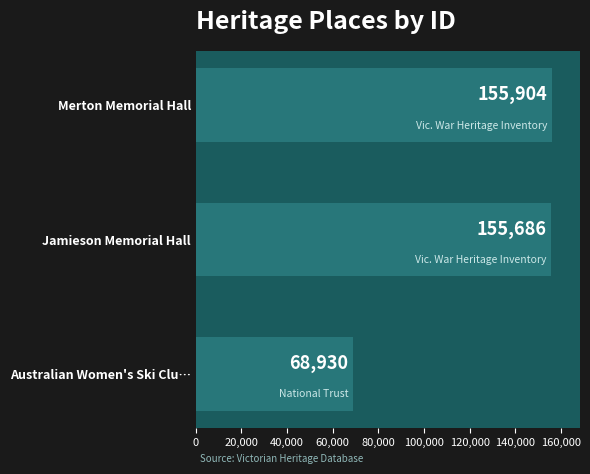

Does the chart contain any negative values?

No